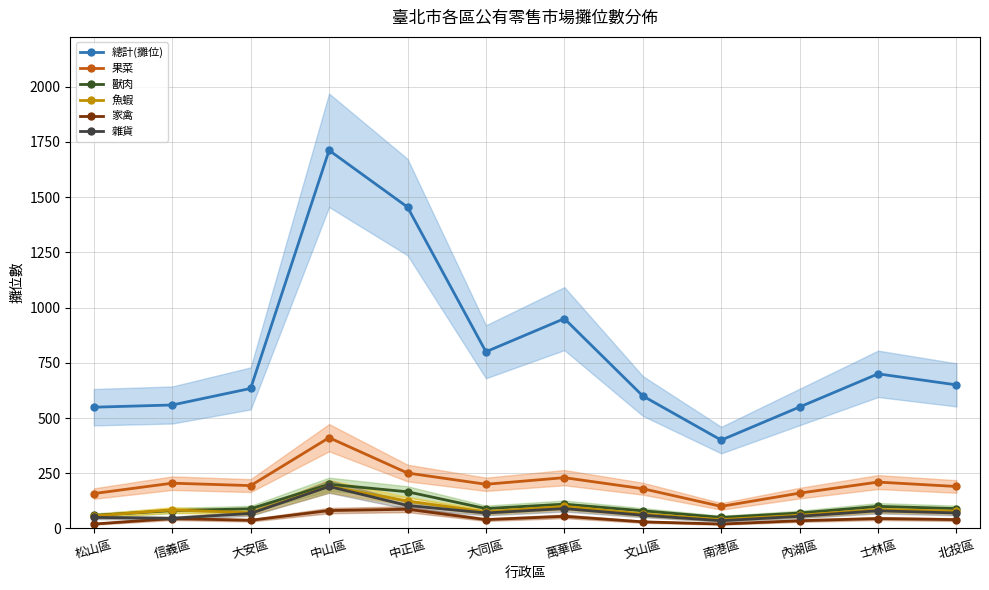

Rank the series by their maximum value, from highest to lowest.

總計(攤位), 果菜, 獸肉, 魚蝦, 雜貨, 家禽